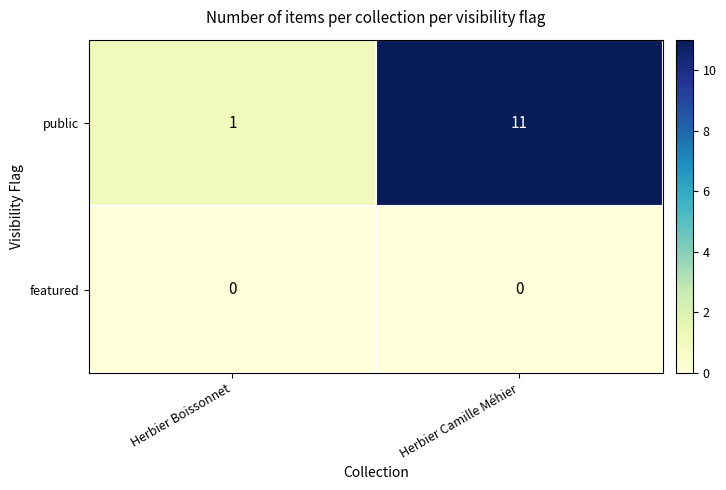

Which category has the highest value across all series?

Herbier Camille Méhier